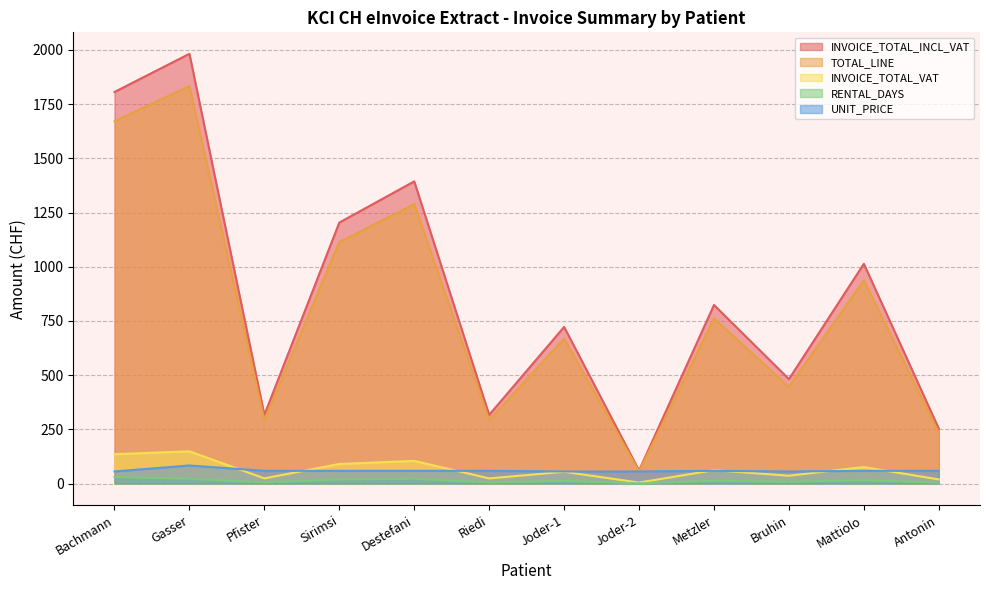

At how many categories does at least one series exceed 178?

11